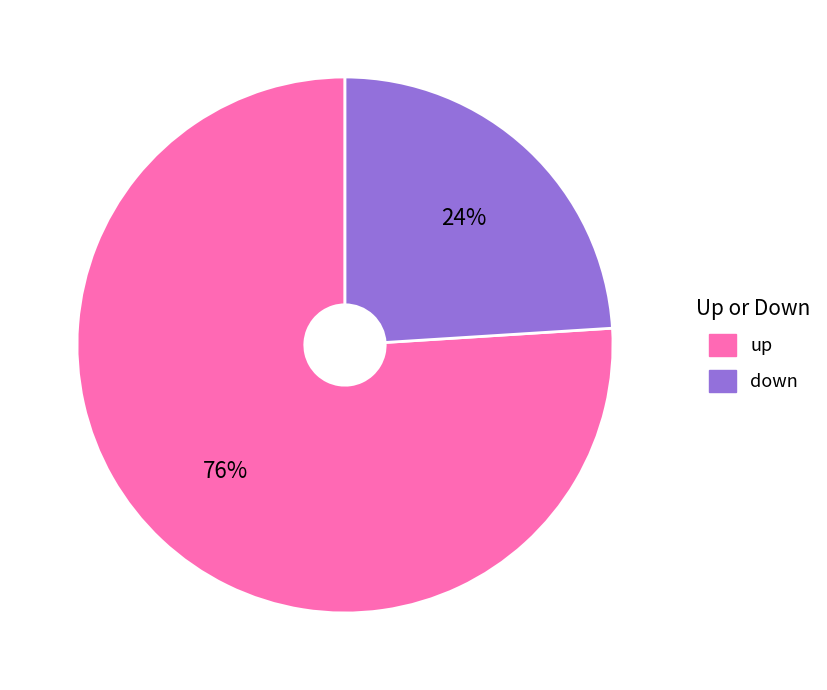

Is it true that up is 76% of the pie?

True